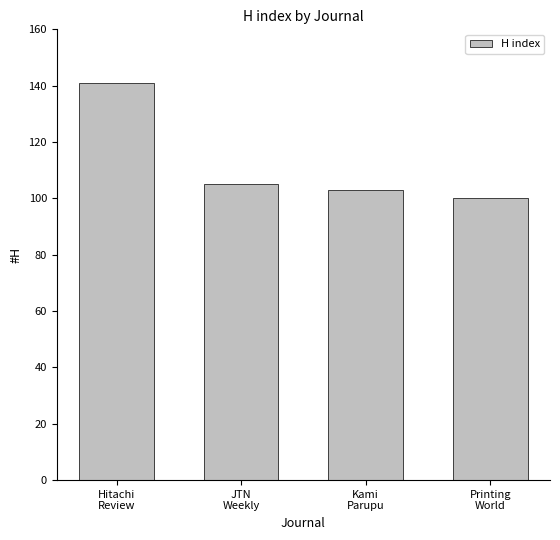

Rank the categories by value from lowest to highest.

Printing
World, Kami
Parupu, JTN
Weekly, Hitachi
Review